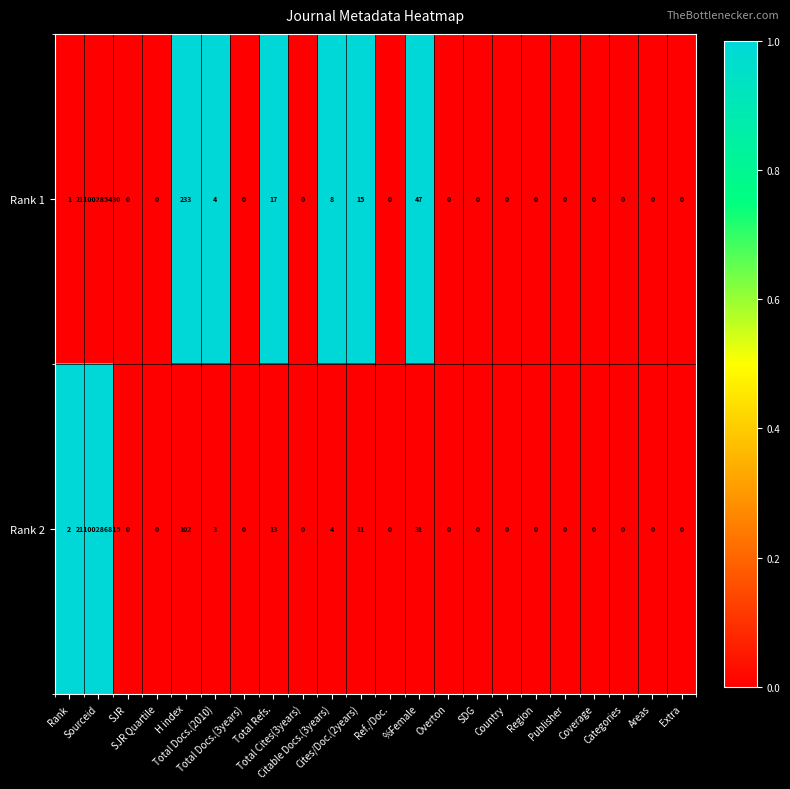

What is the maximum value shown in the chart?

21100286815